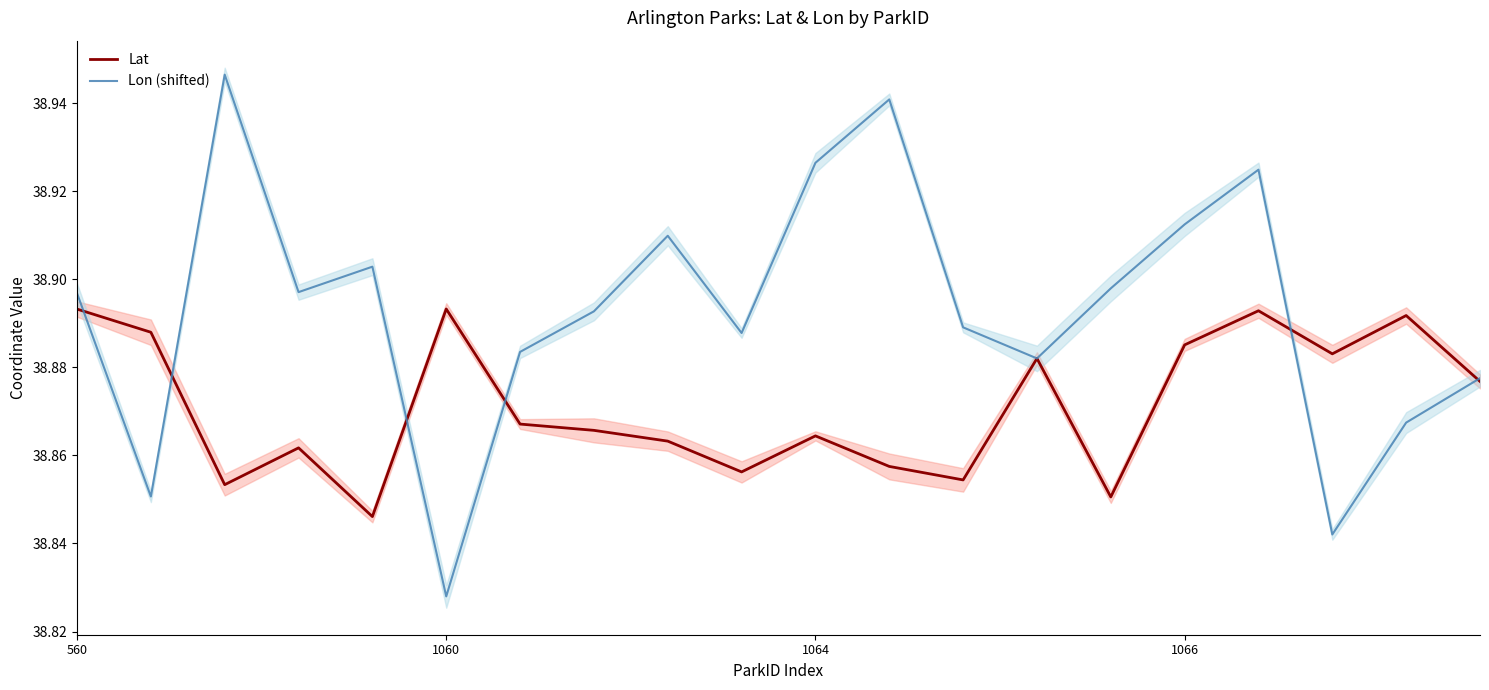

At how many categories does at least one series exceed 38?

20